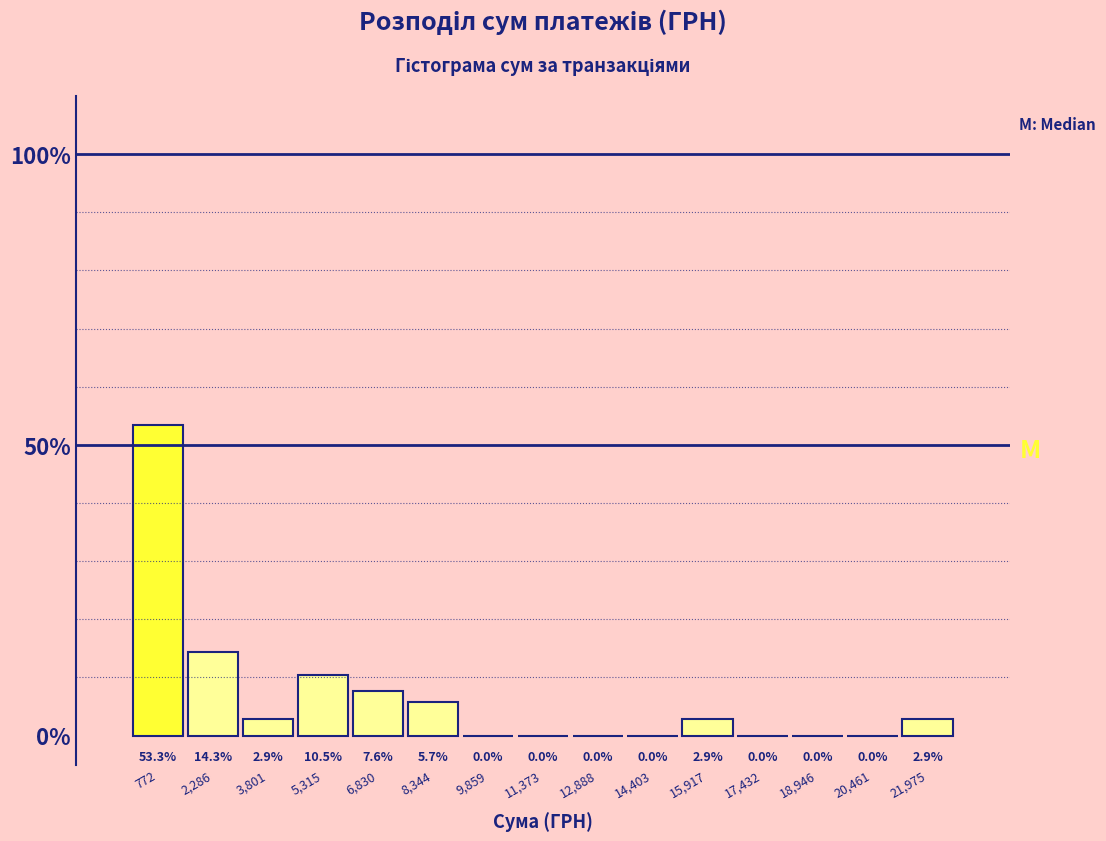

What is the height of the bar covering 6000 to 7600 on the x-axis? The bar edges are not printed on the chart, so give them approximately, as read against the axis.

7.6